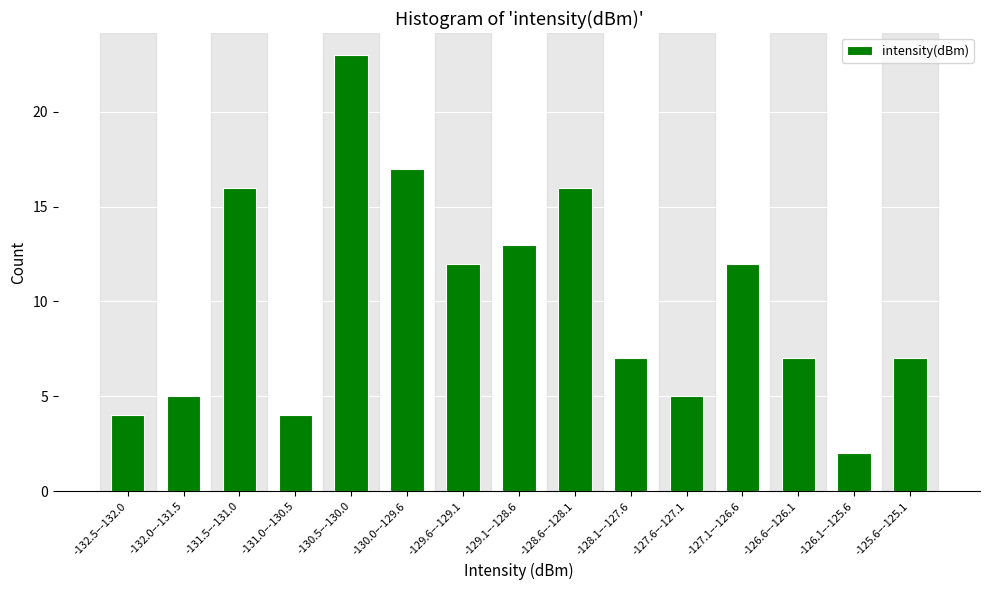

Reading right to left, what are all the values shown in this chart?

7	2	7	12	5	7	16	13	12	17	23	4	16	5	4